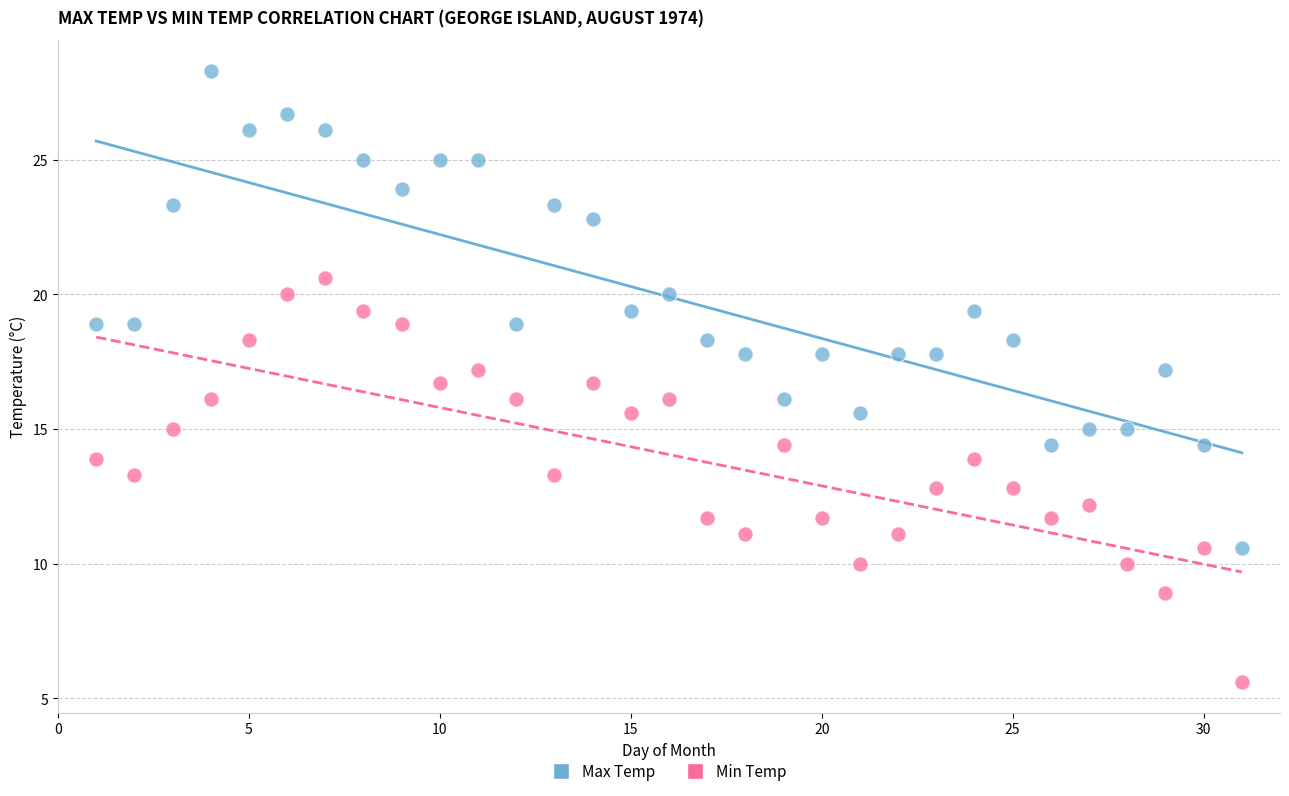

Which series contains the lowest Y value?

Min Temp